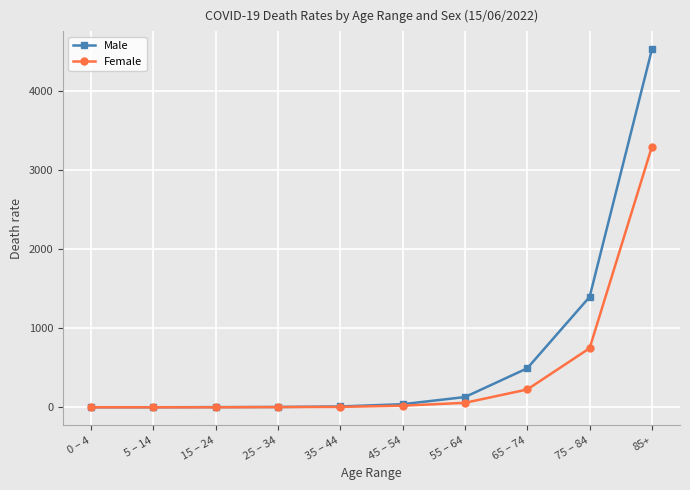

The value of Male at 45 – 54 is 39.4. True or false?

True